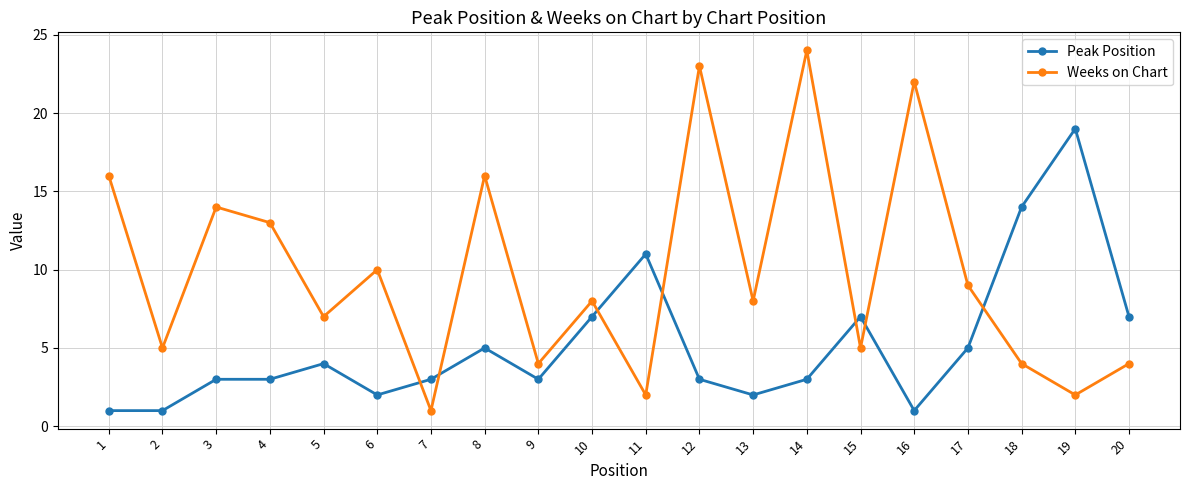

The value of Weeks on Chart at 10 is 8. True or false?

True